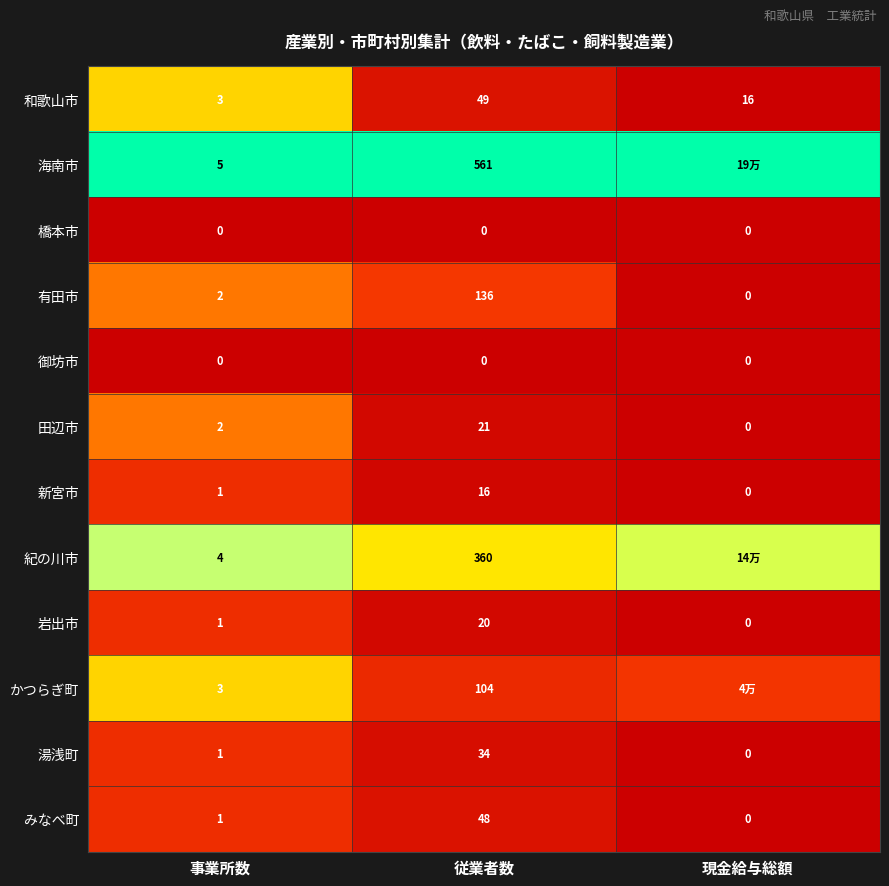

List the labels in order of 岩出市 value, smallest first.

現金給与総額, 事業所数, 従業者数